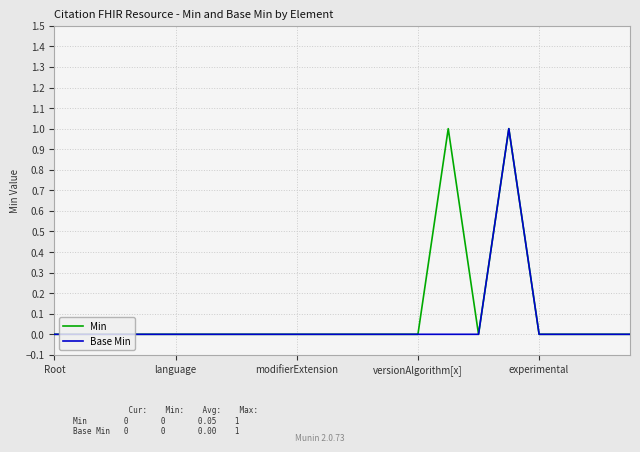

What are all the series names shown in the legend?

Min, Base Min